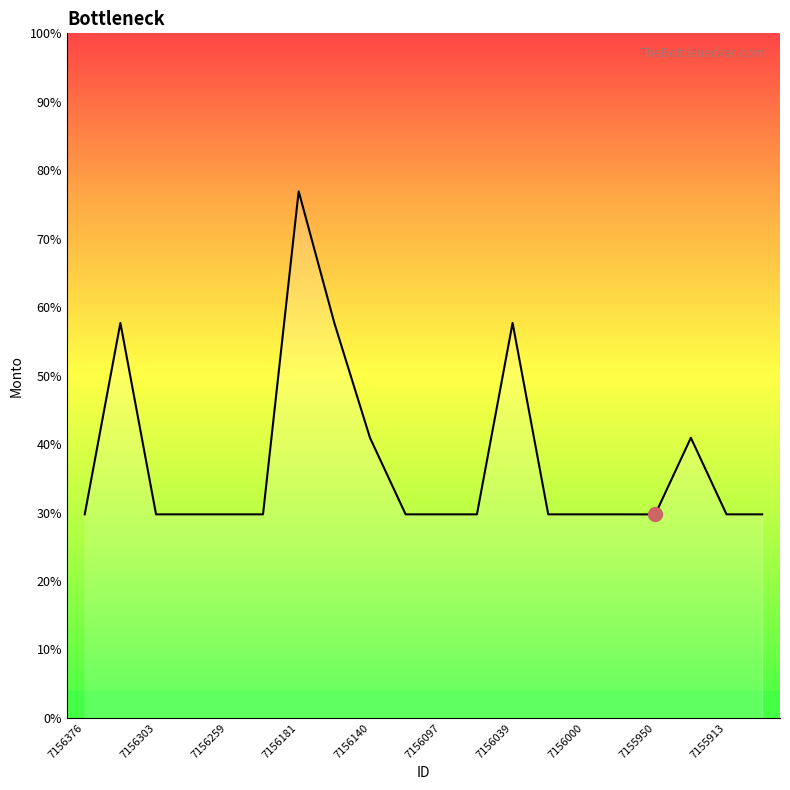

Count the number of categories in the chart.

20